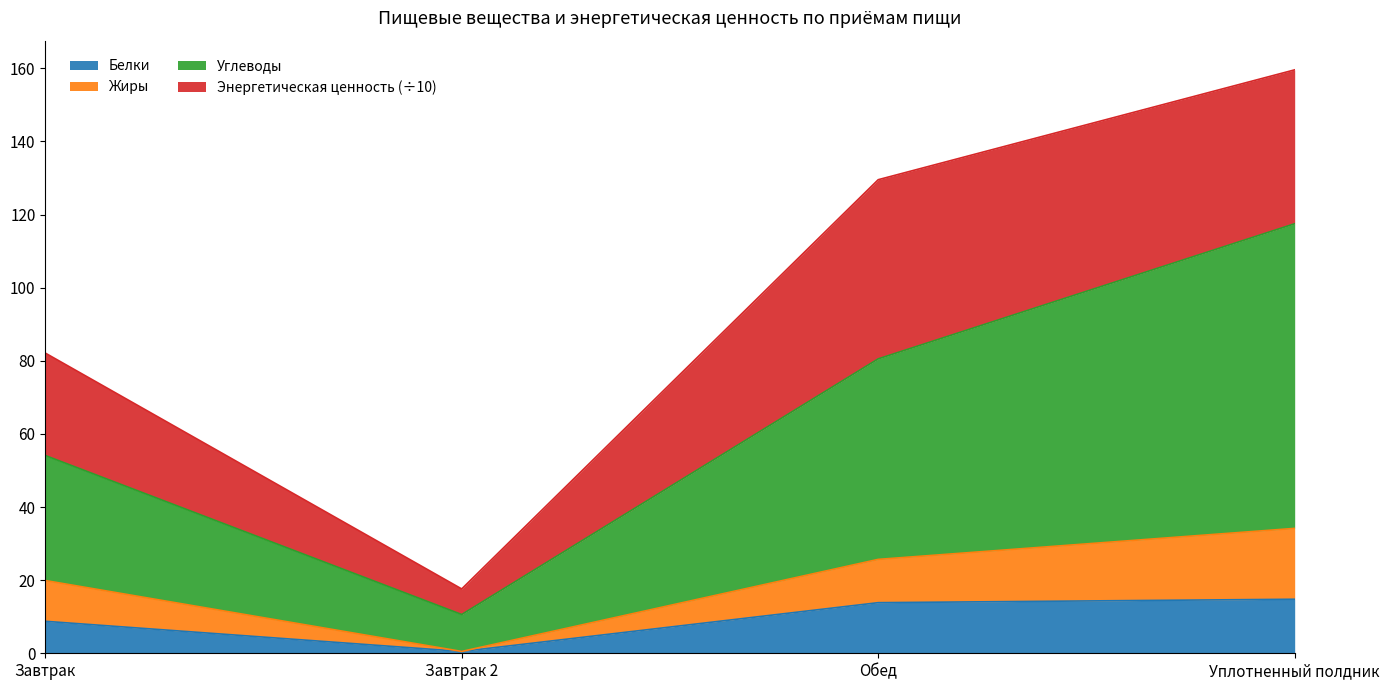

True or false: Белки and Углеводы cross at least once.

False